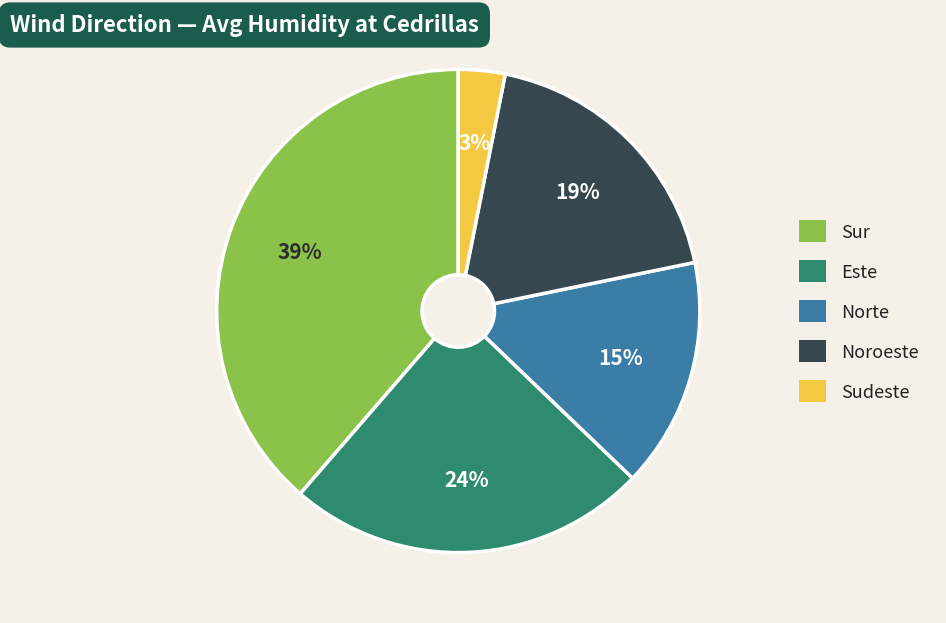

Is there any slice that represents more than half of the pie?

No